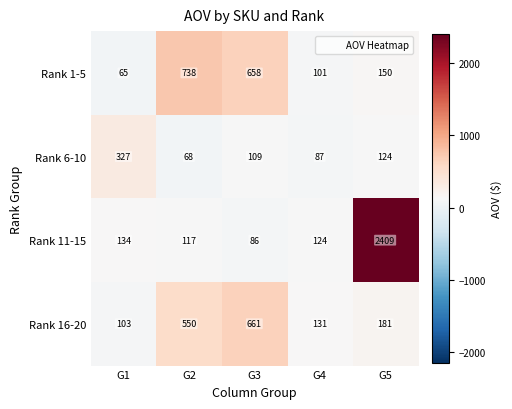

Which series has the largest range (max minus min)?

Rank 11-15